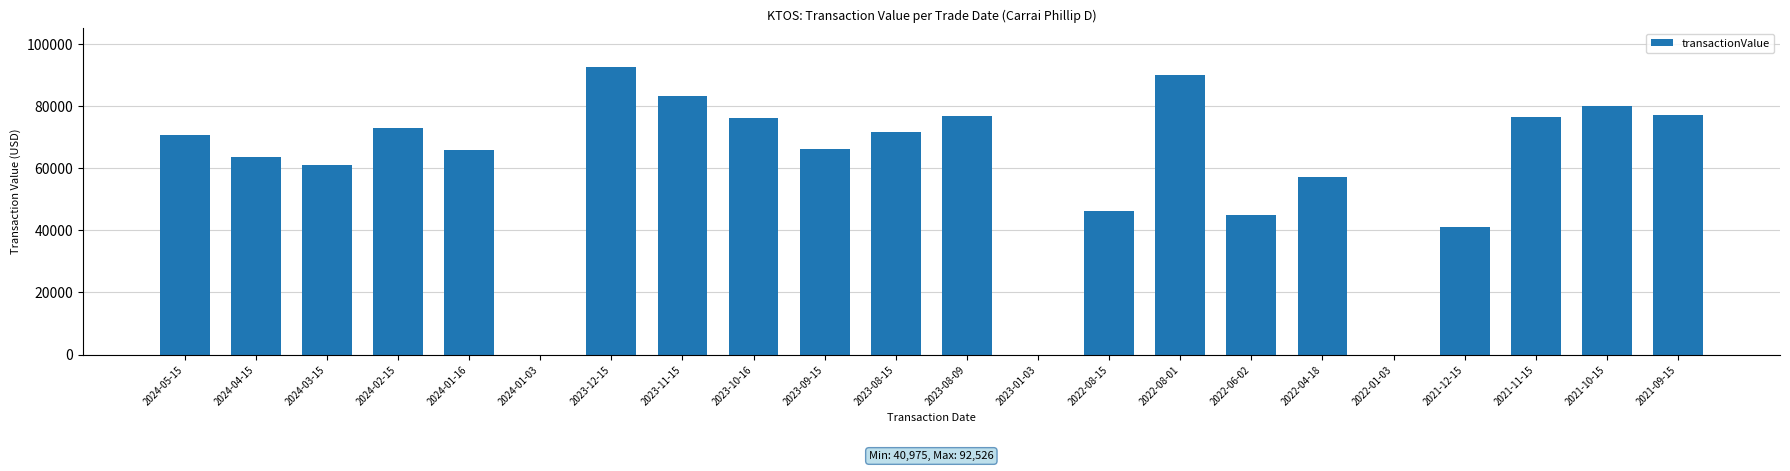

Is it true that the value at 2024-01-03 is 55116?

False